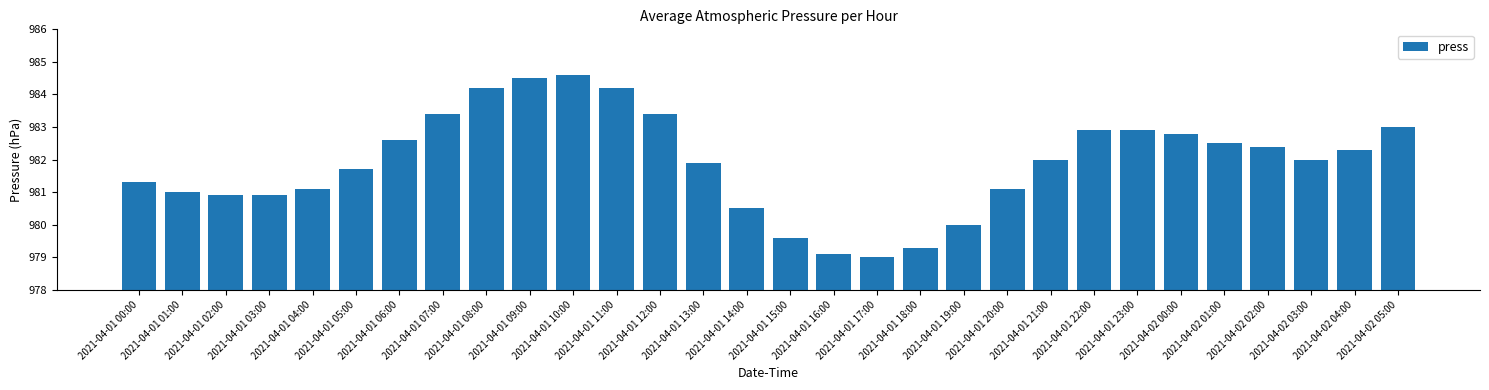

What is the maximum value shown in the chart?

984.6